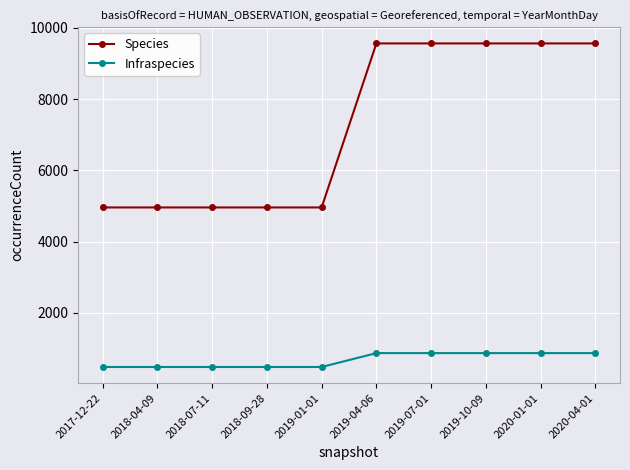

True or false: Species and Infraspecies cross at least once.

False